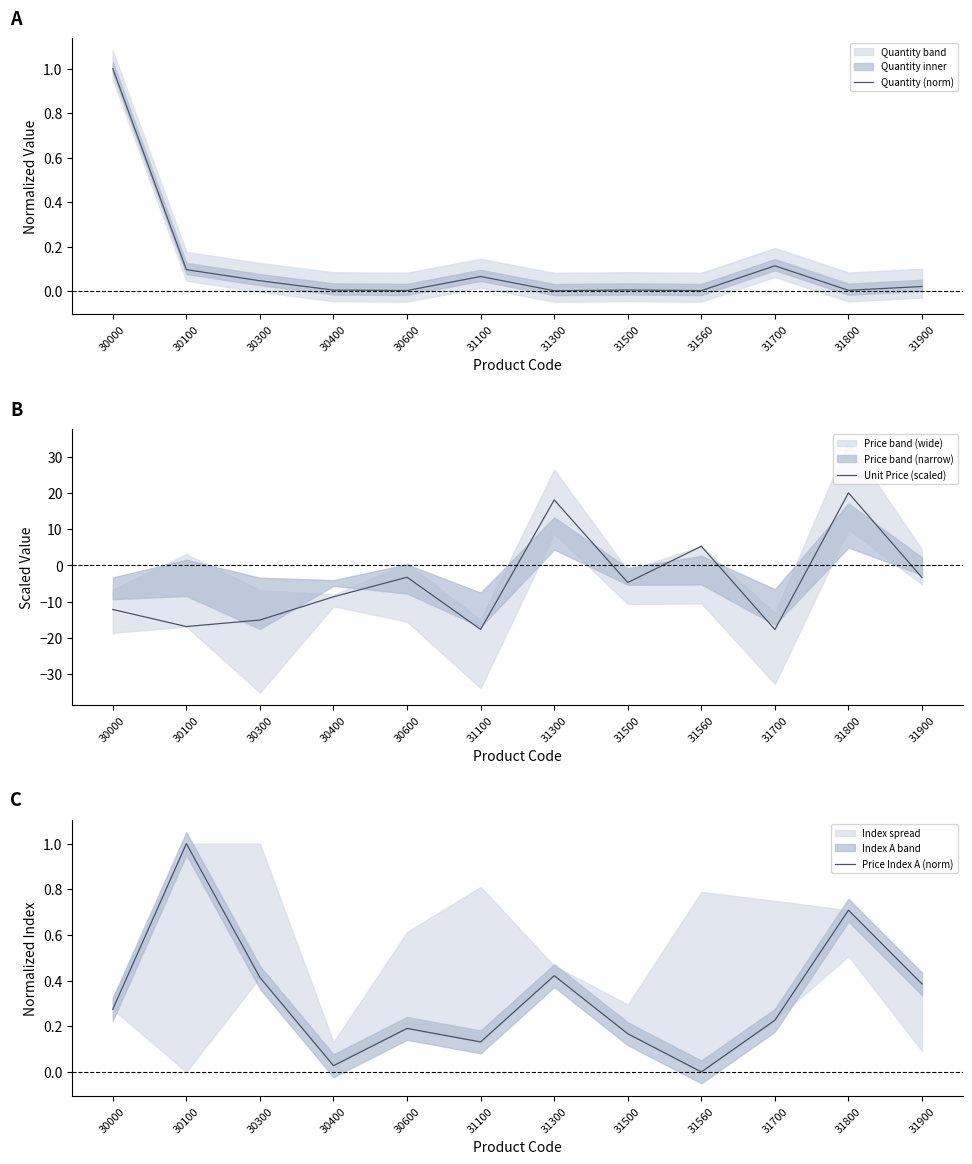

Reading left to right, what are all the values shown in this chart?

Quantity (norm): 1.0	0.1	0.0	0.0	0.0	0.1	0.0	0.0	0.0	0.1	0.0	0.0
Unit Price (scaled): -12.1	-16.8	-15.0	-8.6	-3.3	-17.6	18.1	-4.7	5.3	-17.7	20.0	-3.3
Price Index A (norm): 0.3	1.0	0.4	0.0	0.2	0.1	0.4	0.2	0.0	0.2	0.7	0.4